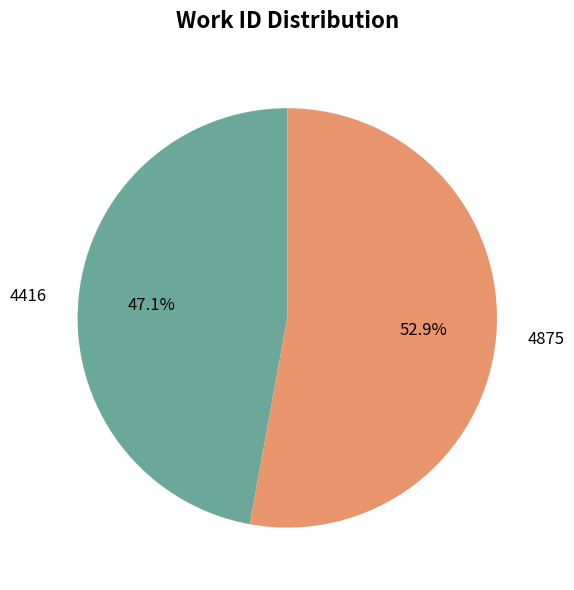

Is there a majority slice in this chart?

Yes